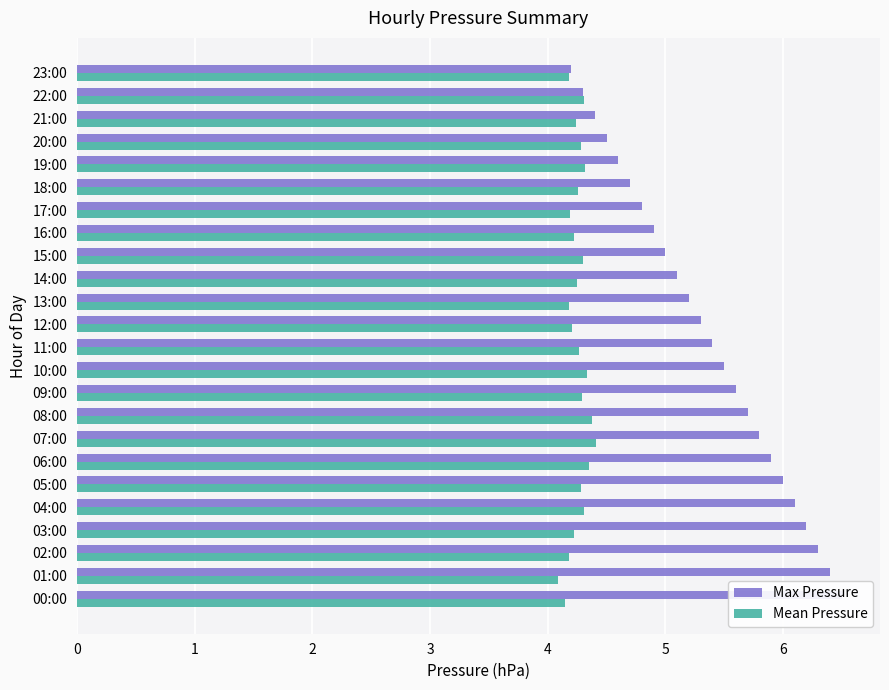

What is the sum of all Max Pressure values?

128.4